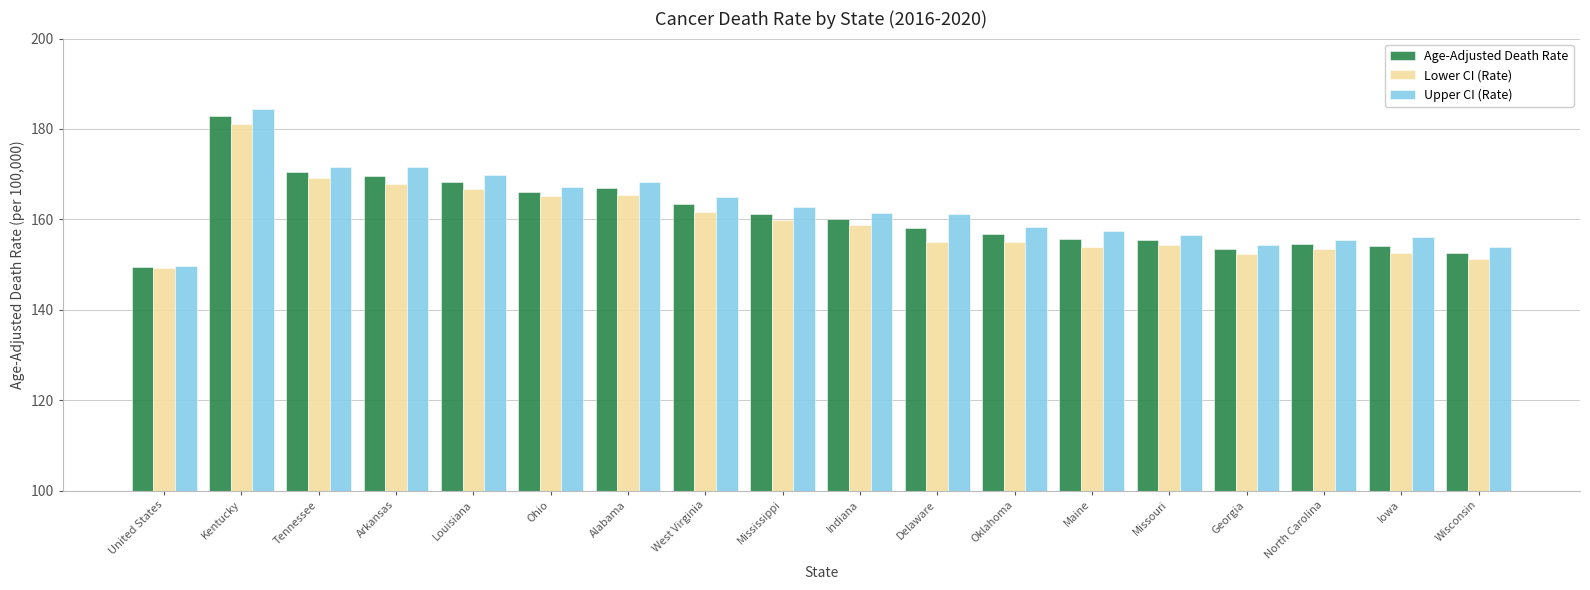

What is the lowest value of the Age-Adjusted Death Rate series?

149.4